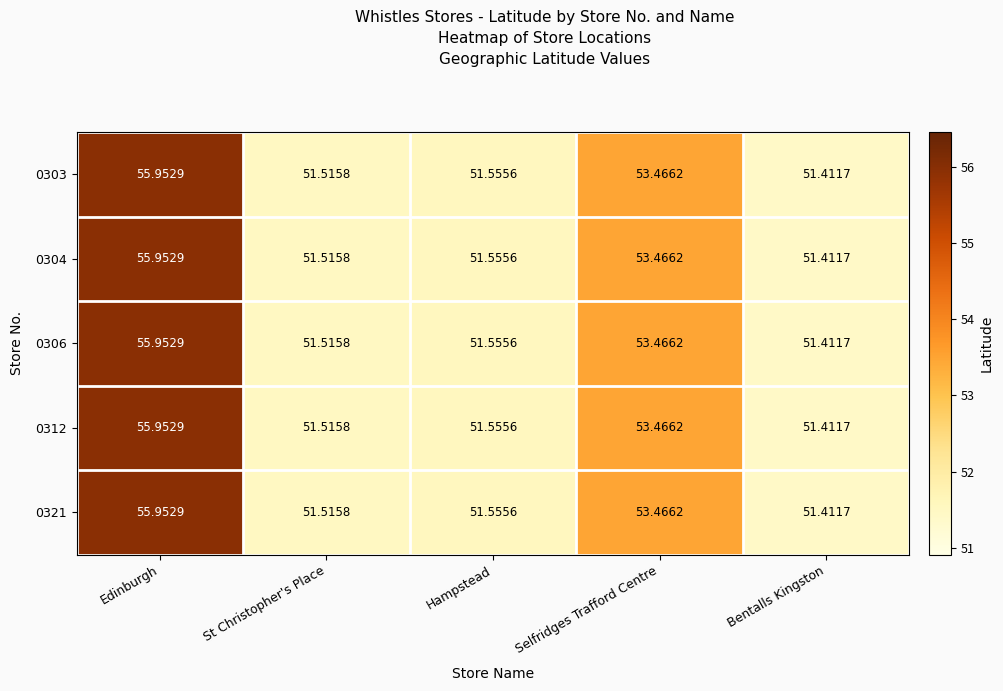

List the labels in order of 0312 value, smallest first.

Bentalls Kingston, St Christopher's Place, Hampstead, Selfridges Trafford Centre, Edinburgh